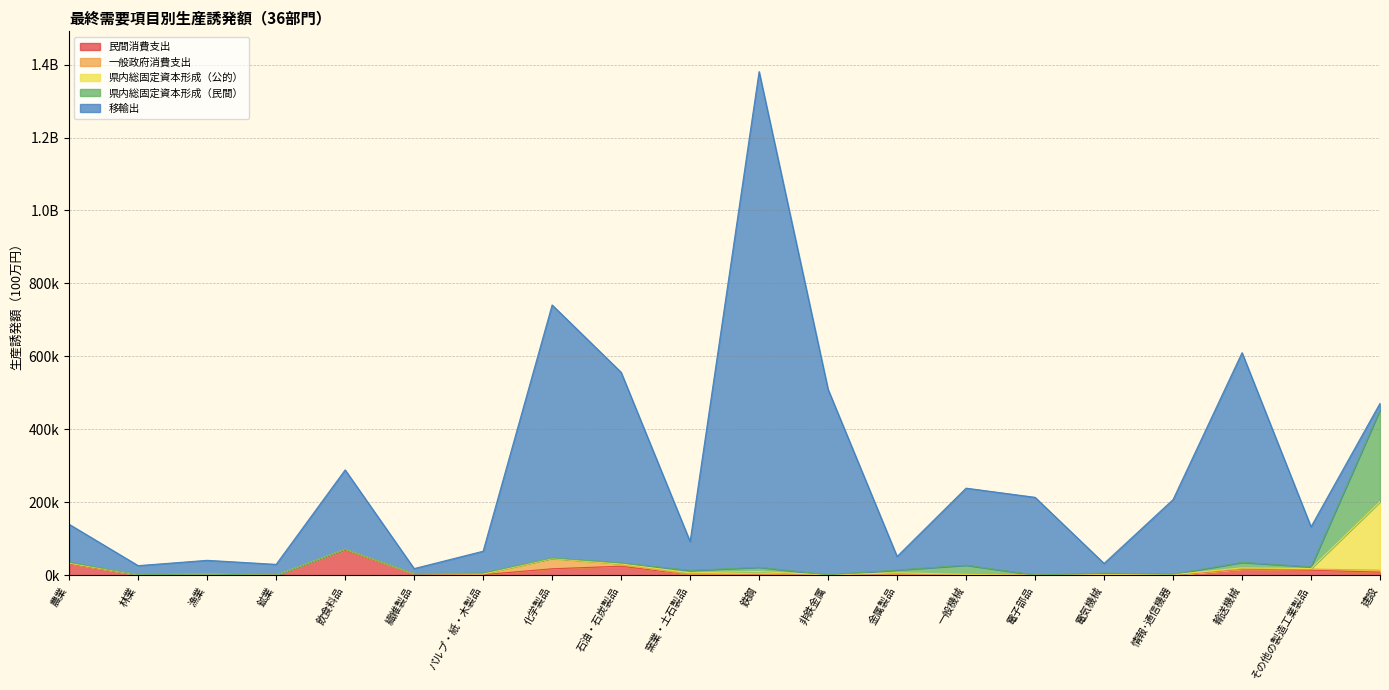

In 移輸出, how many points are lower than both neighbors (excluding endpoints)?

6